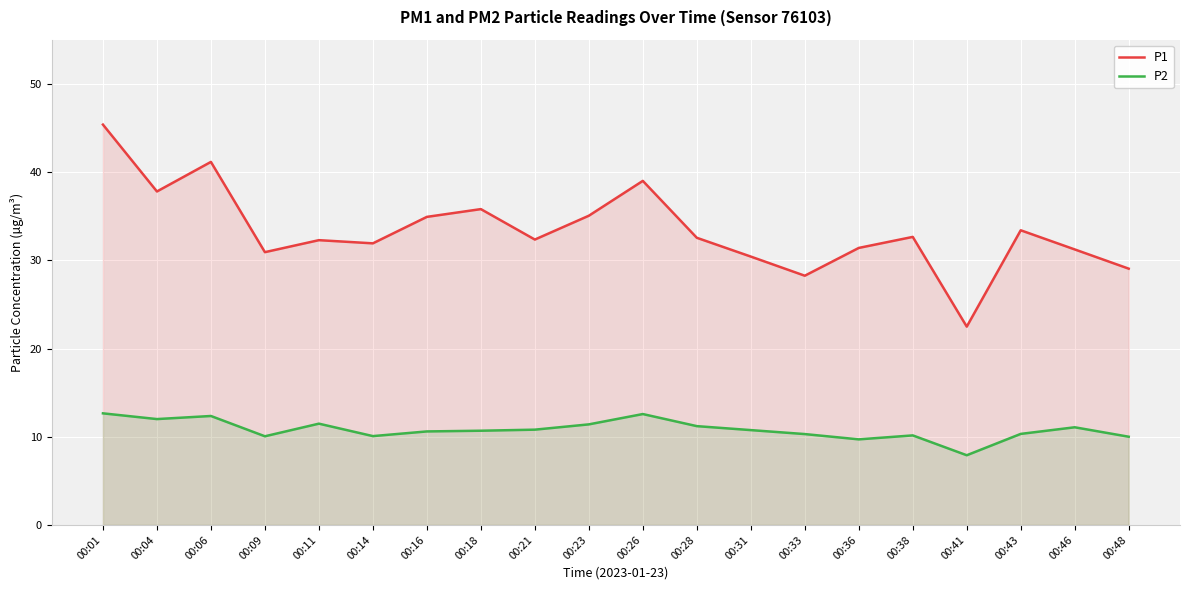

Where does the P2 series first go above 10?

00:01